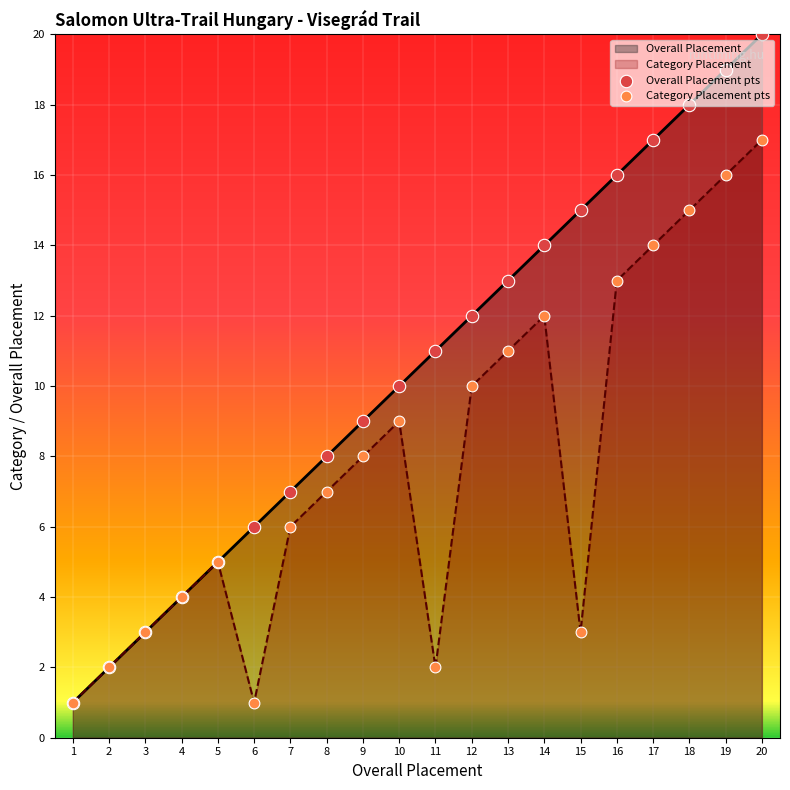

At how many categories does at least one series exceed 12?

8